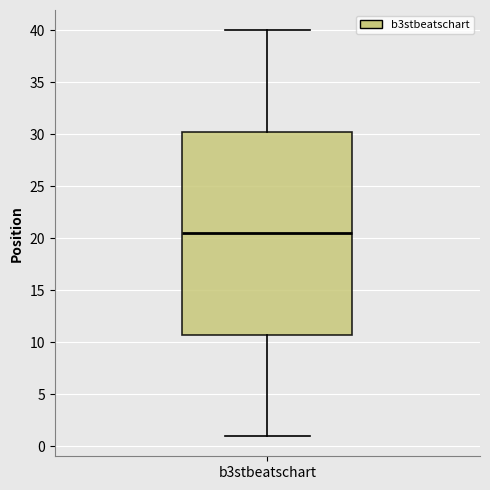

Read this box plot against the y-axis: the position of the median line, the range covered by the box, and the ends of both whiskers. The values are not printed on the chart, so give them approximately, as read against the axis.

median 20.5, box 11.0 to 30.5, whiskers 1.0 to 40.0